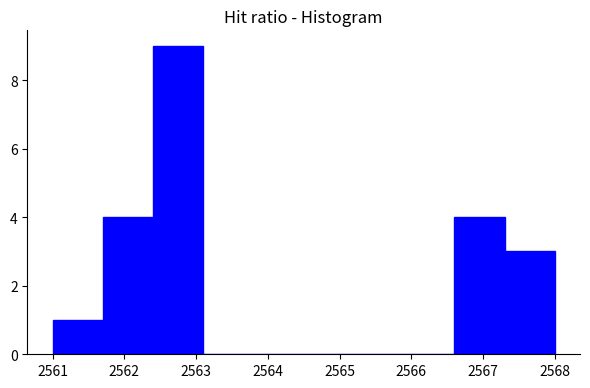

Which range on the x-axis has the tallest bar?

2562.4 to 2563.1